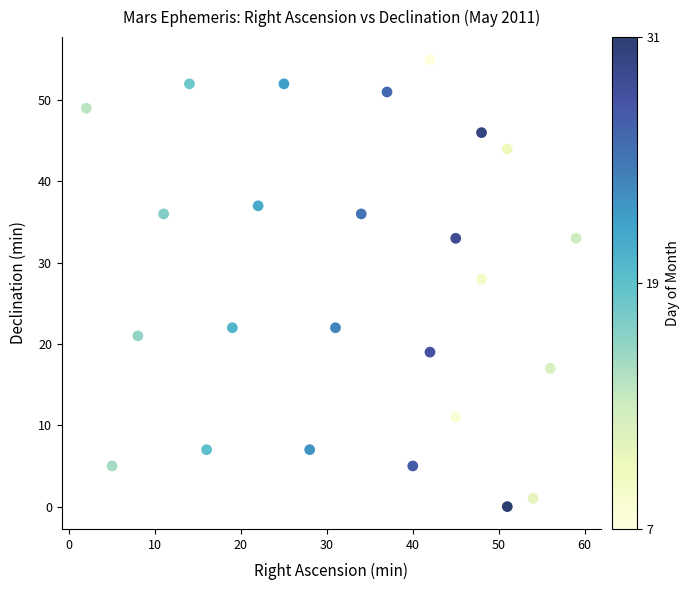

What is the range of X values (max minus min)?

57